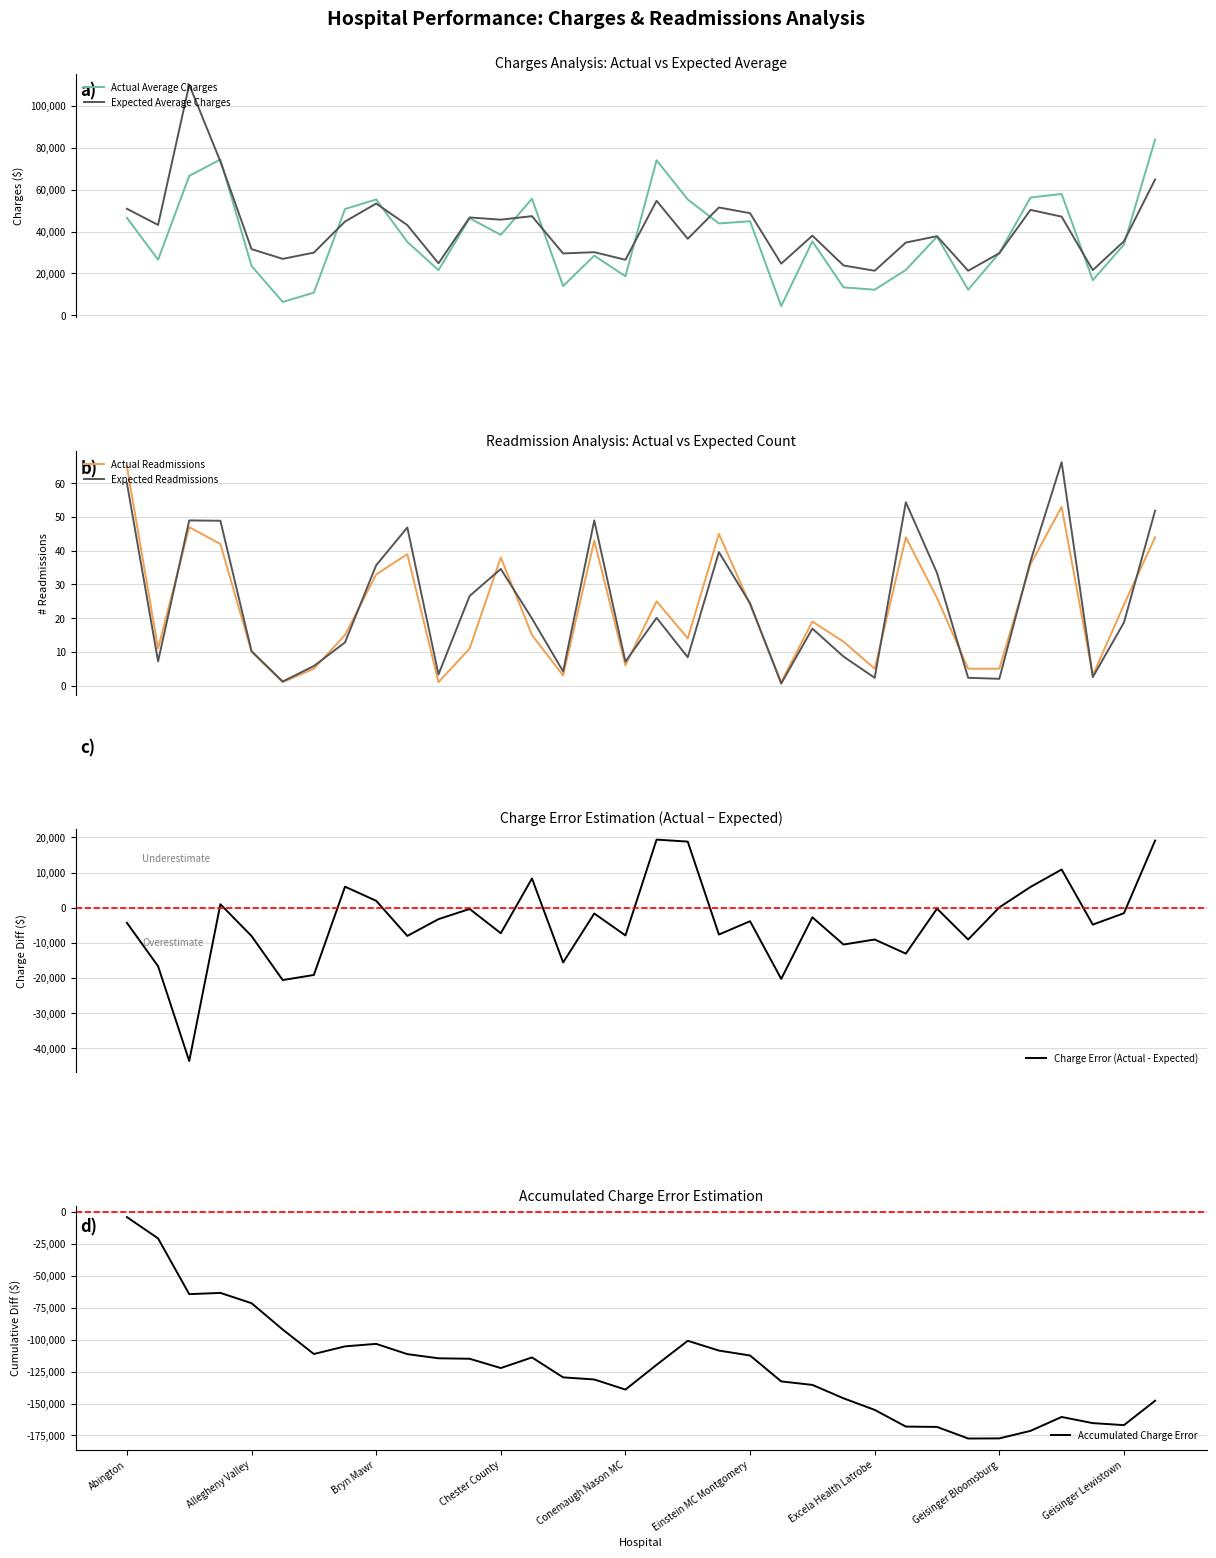

How many data points in Accumulated Charge Error are less than -119774?

17